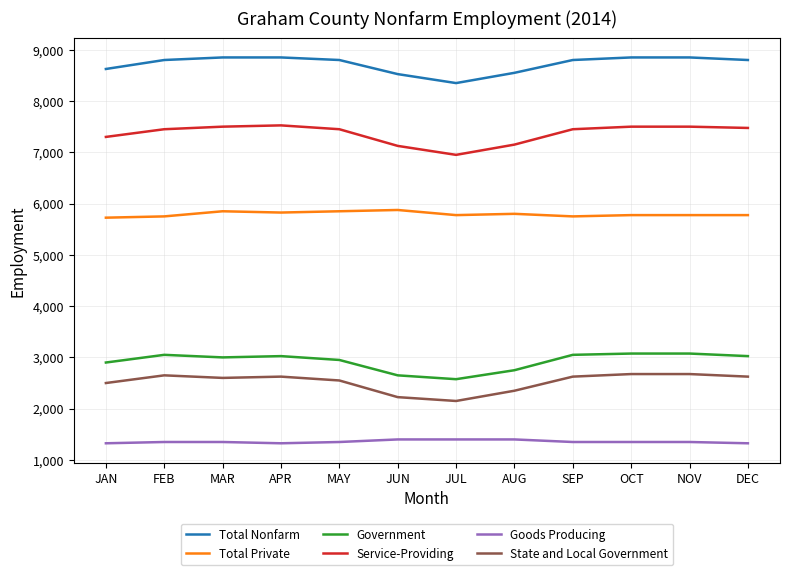

The value of Goods Producing at MAR is 518. True or false?

False